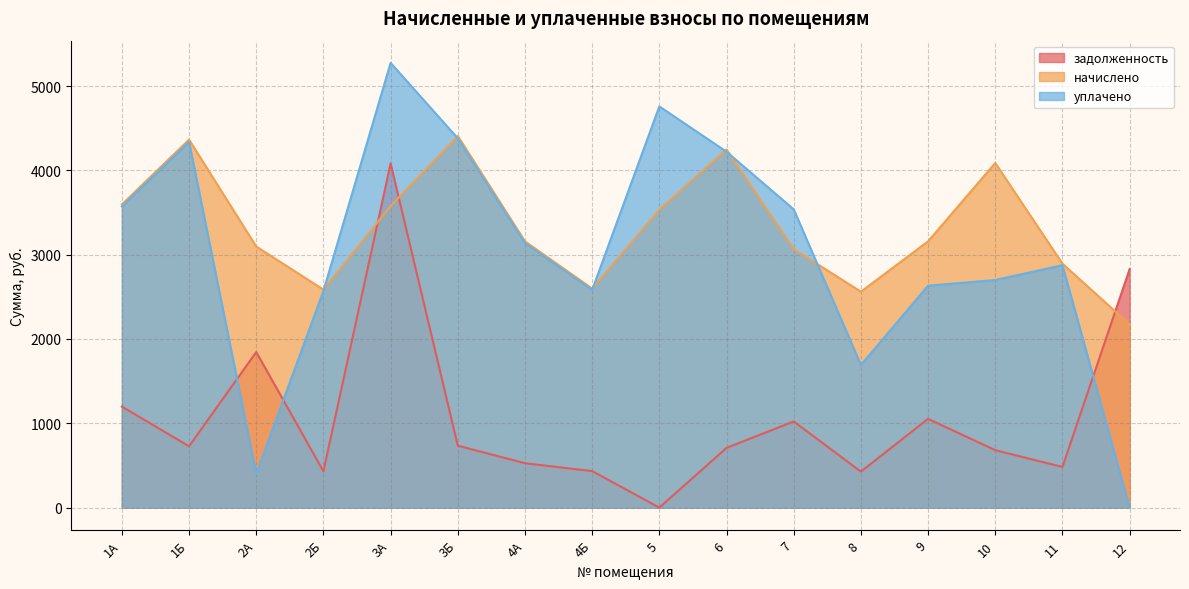

After their last crossing, which series has the higher values: задолженность or начислено?

задолженность